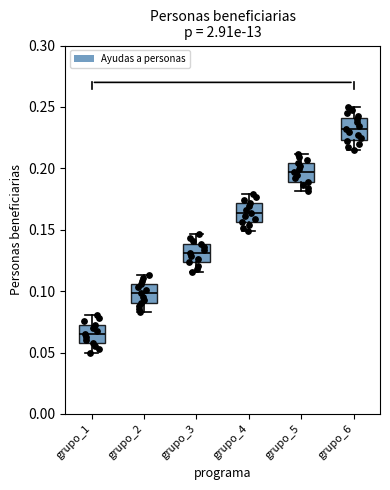

Which box has the highest median line?

grupo_6